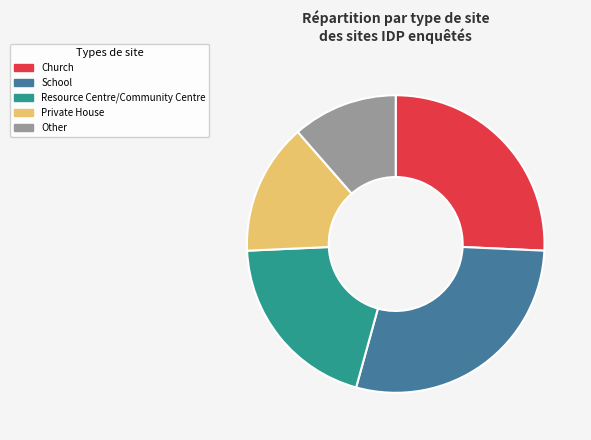

Which category has the biggest portion of the pie?

School